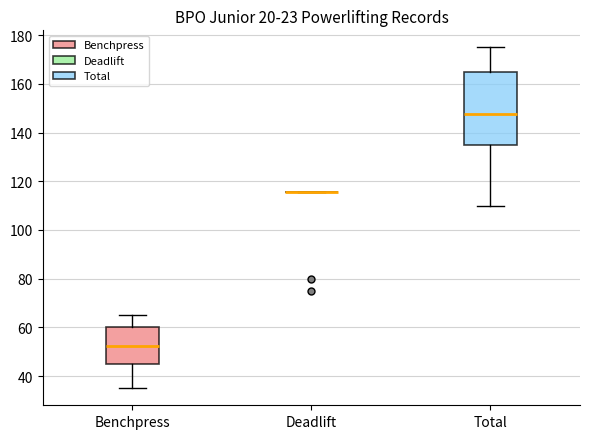

Which box is the tallest, from its lower edge to its upper edge?

Total